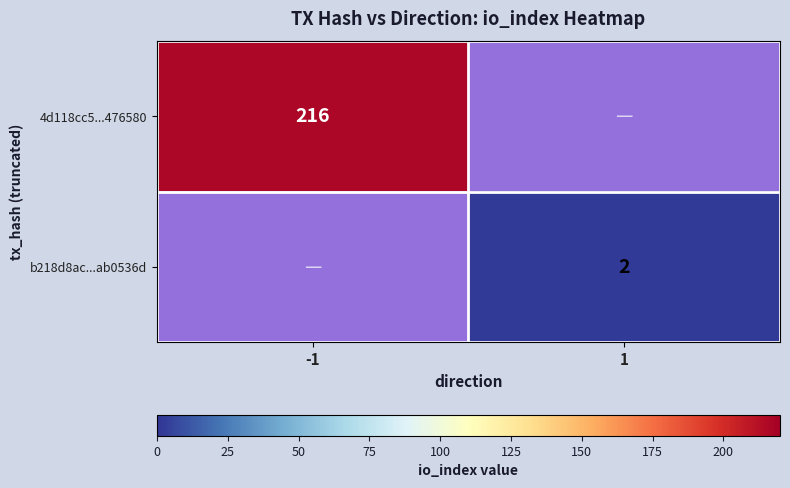

How many categories are shown in the chart?

2